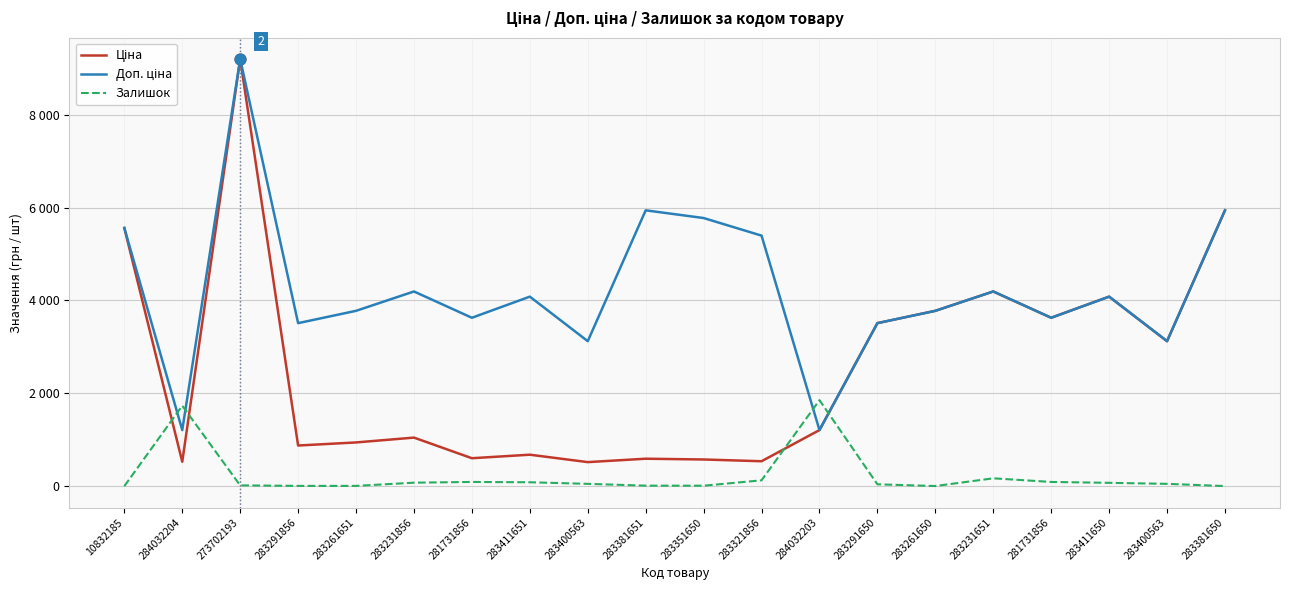

Does the chart have visible grid lines?

Yes